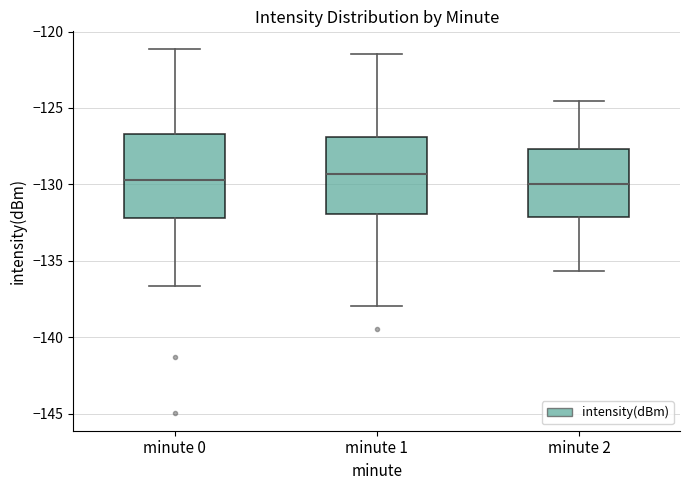

Reading left to right, transcribe this box plot: for each box, give where its median line is, the range the box spans, and where its two whiskers end, as read against the y-axis. The values are not printed on the chart, so give them approximately, as read against the axis.

minute 0: median -129.5, box -132.0 to -126.5, whiskers -136.5 to -121.0
minute 1: median -129.5, box -132.0 to -127.0, whiskers -138.0 to -121.5
minute 2: median -130.0, box -132.0 to -127.5, whiskers -135.5 to -124.5